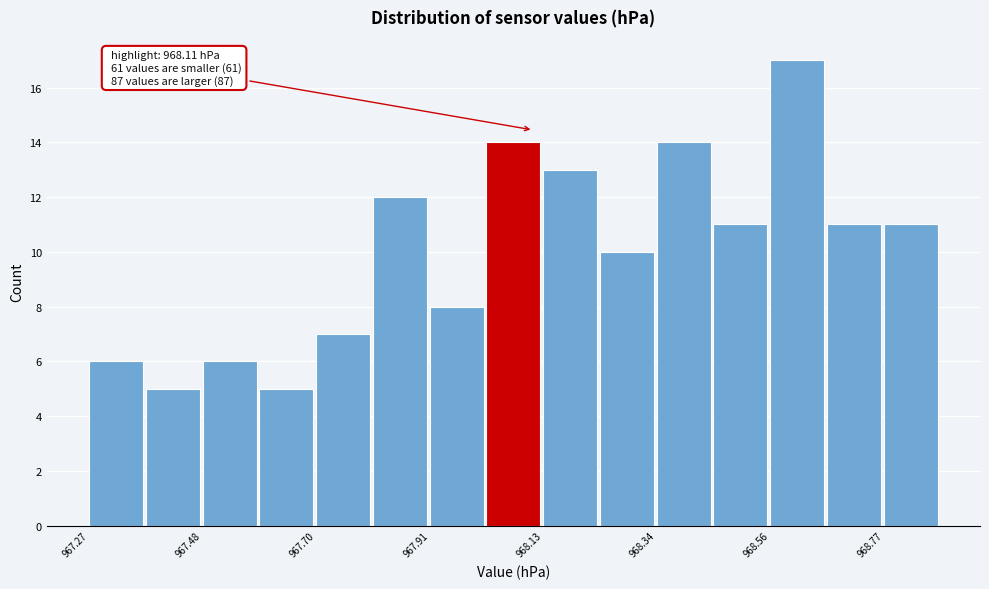

Around what value on the x-axis is the tallest bar? Give the approximate position of its centre, as read against the axis.

968.60